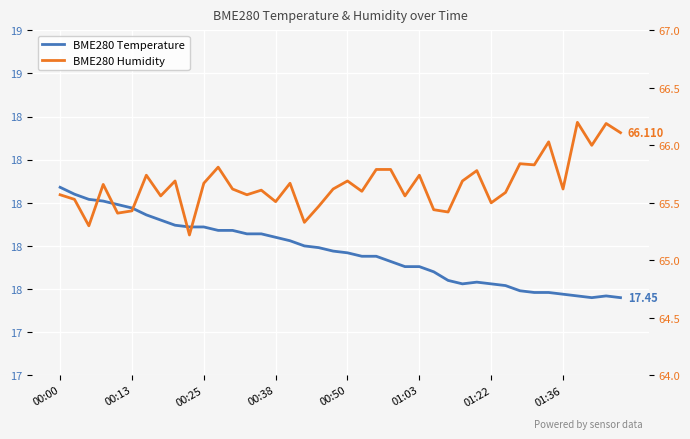

True or false: BME280 Humidity has a value of 66.2 at 36.

True